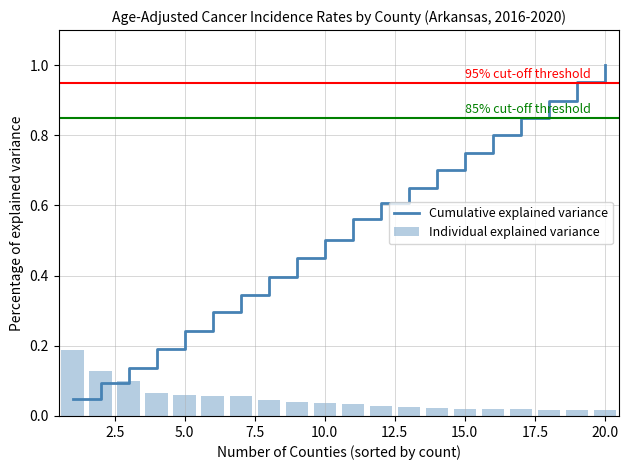

What is the difference between the maximum and second lowest values in the Individual explained variance series?

0.2